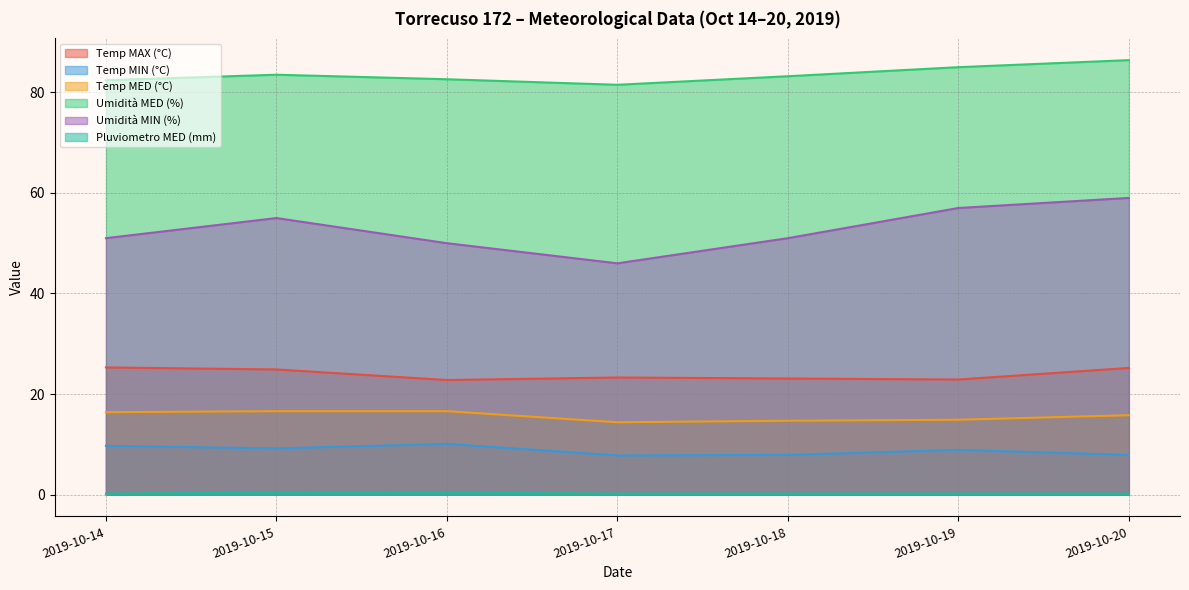

What is the difference between the maximum and minimum values in the Pluviometro MED (mm) series?

0.2